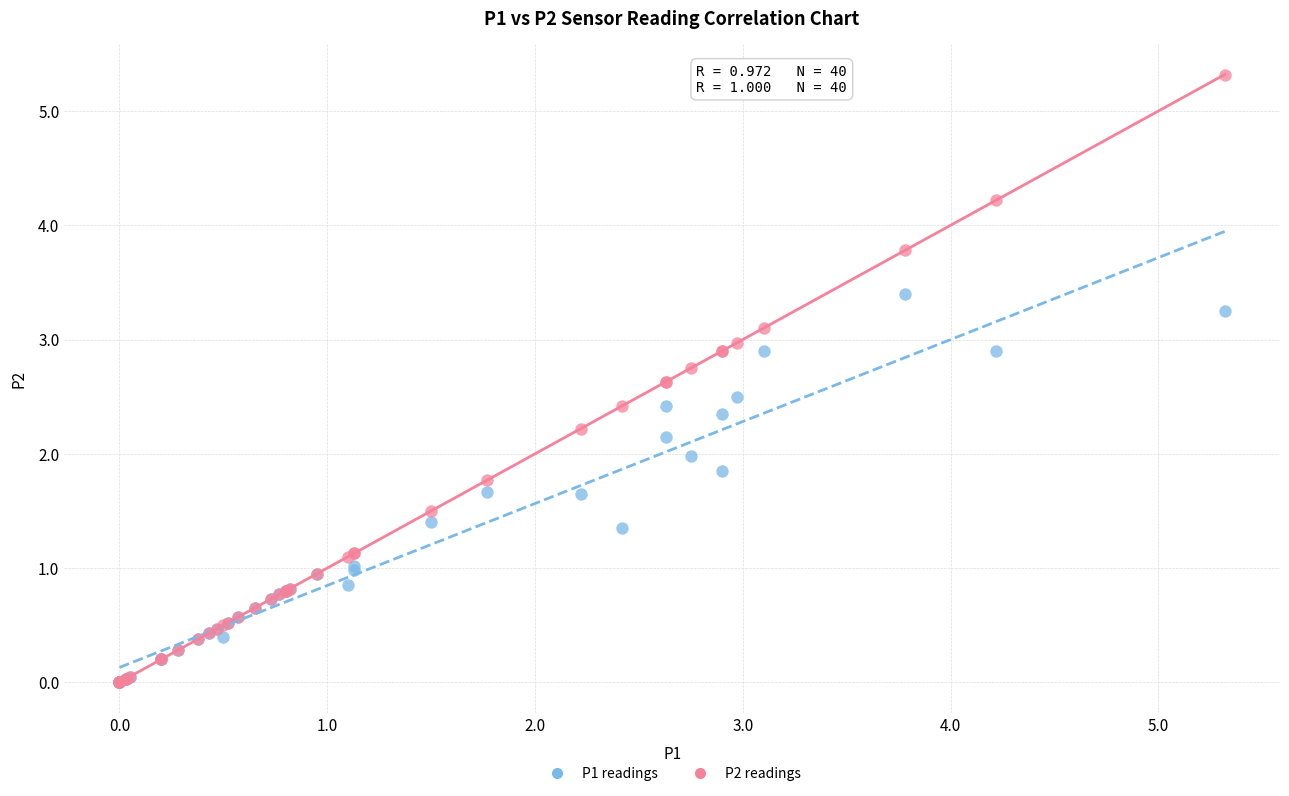

What are all the series names shown in the legend?

P1 readings, P2 readings